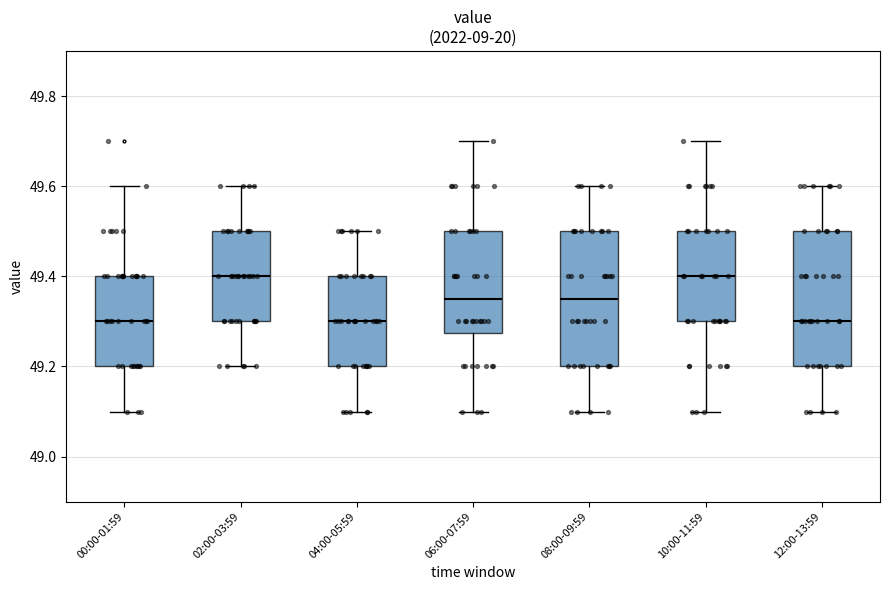

Reading left to right, read every box against the y-axis: the position of its median line, the range the box covers, and the ends of its whiskers. The values are not printed on the chart, so give them approximately, as read against the axis.

00:00-01:59: median 49.30, box 49.20 to 49.40, whiskers 49.10 to 49.60
02:00-03:59: median 49.40, box 49.30 to 49.50, whiskers 49.20 to 49.60
04:00-05:59: median 49.30, box 49.20 to 49.40, whiskers 49.10 to 49.50
06:00-07:59: median 49.36, box 49.28 to 49.50, whiskers 49.10 to 49.70
08:00-09:59: median 49.36, box 49.20 to 49.50, whiskers 49.10 to 49.60
10:00-11:59: median 49.40, box 49.30 to 49.50, whiskers 49.10 to 49.70
12:00-13:59: median 49.30, box 49.20 to 49.50, whiskers 49.10 to 49.60